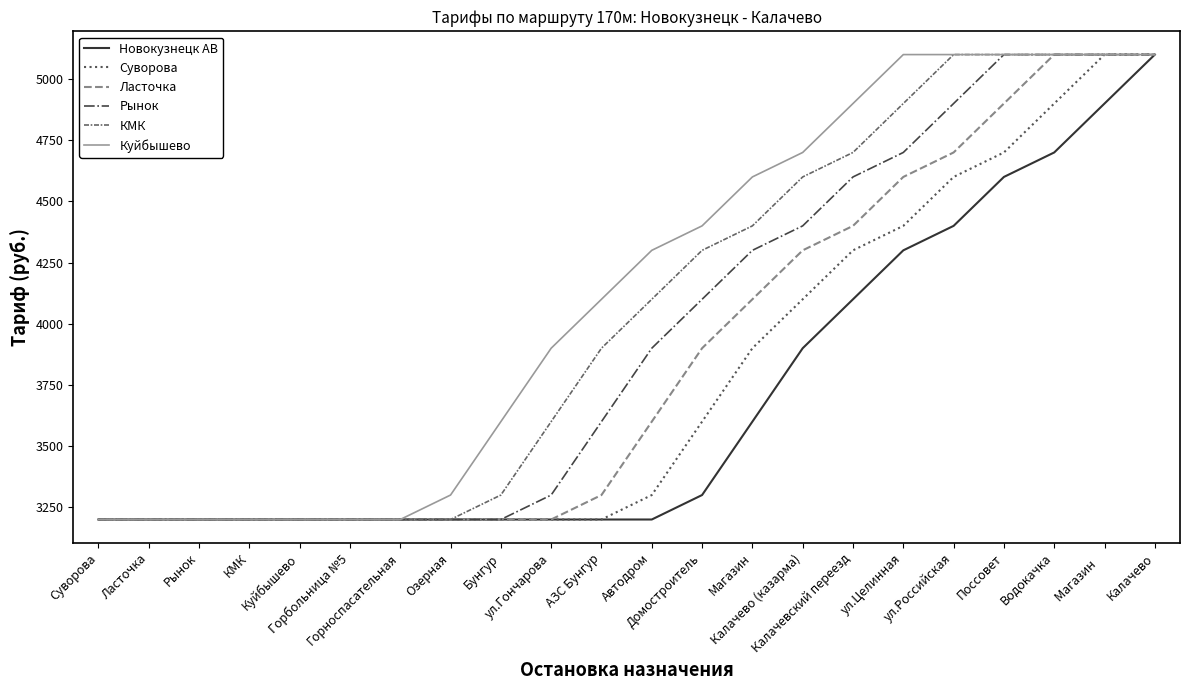

At which category is the sum across all series the highest?

Калачево